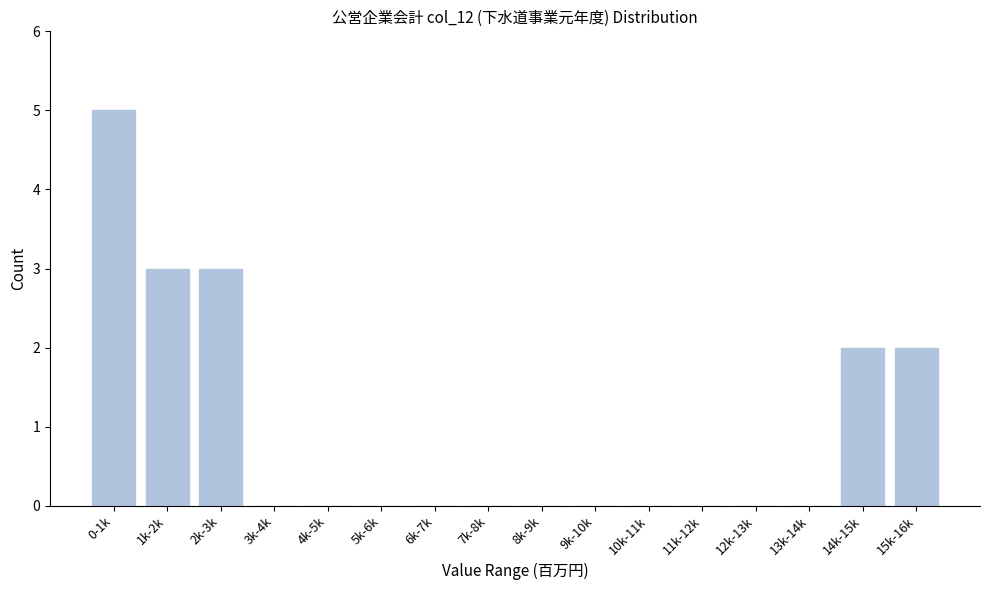

Reading left to right, transcribe all the data shown in this chart.

0-1k=5	1k-2k=3	2k-3k=3	3k-4k=0	4k-5k=0	5k-6k=0	6k-7k=0	7k-8k=0	8k-9k=0	9k-10k=0	10k-11k=0	11k-12k=0	12k-13k=0	13k-14k=0	14k-15k=2	15k-16k=2